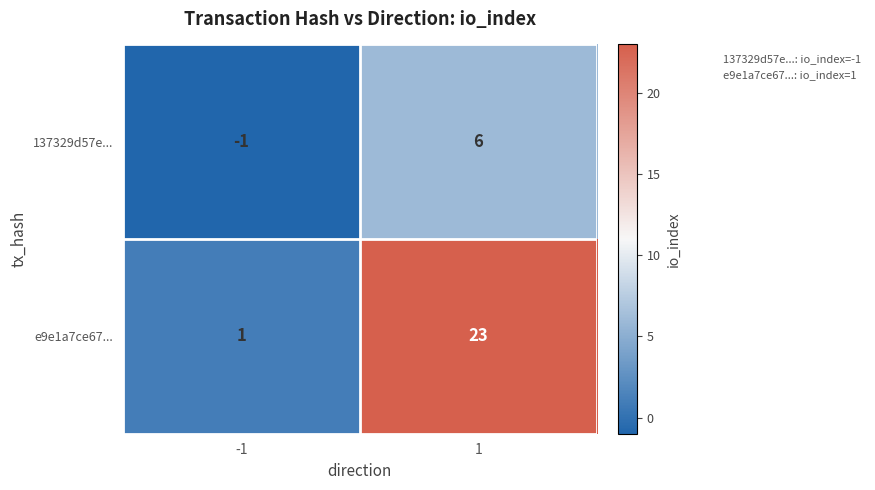

What is the greatest value displayed?

23